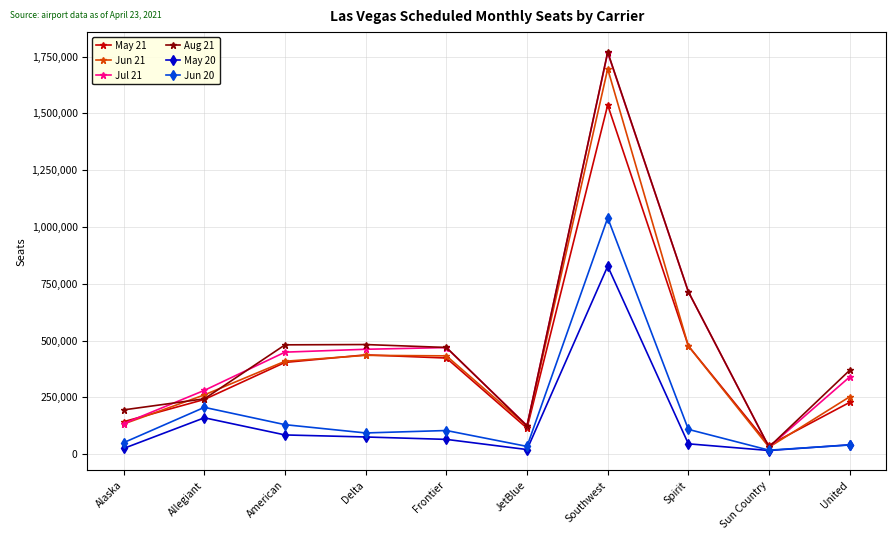

Does the chart display data point markers on the line(s)?

Yes